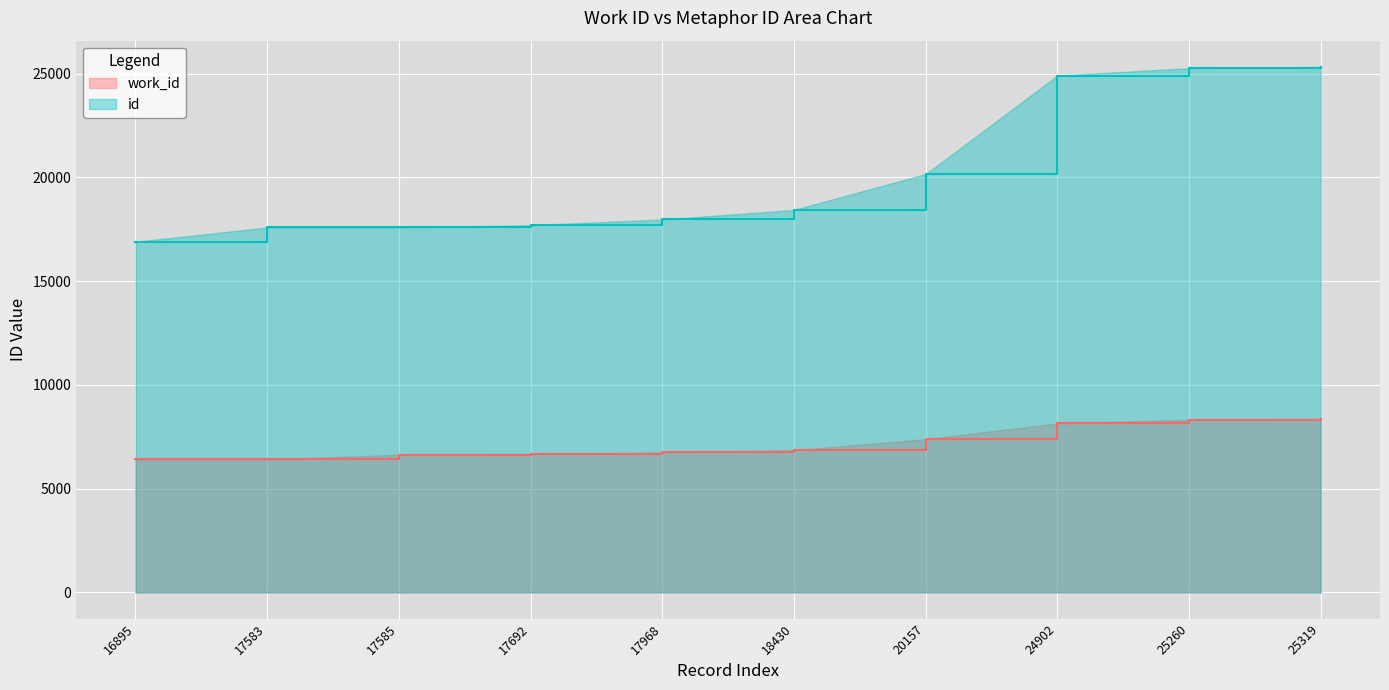

Which series changed the most between 17692 and 24902?

id